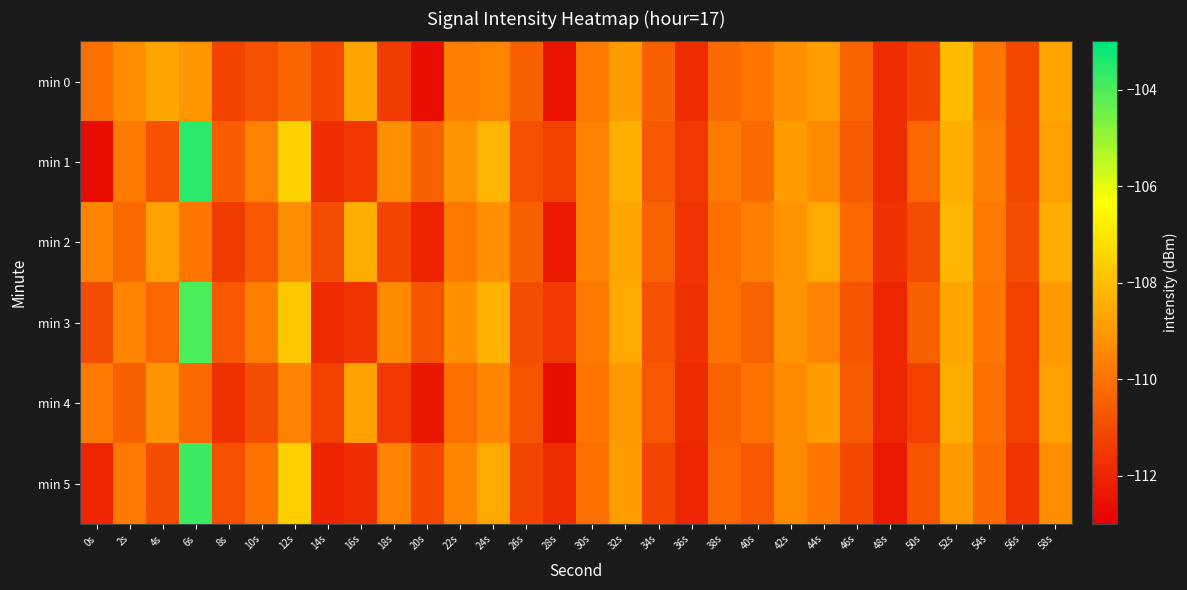

What is the spread (max minus min) of values at 0s?

3.2